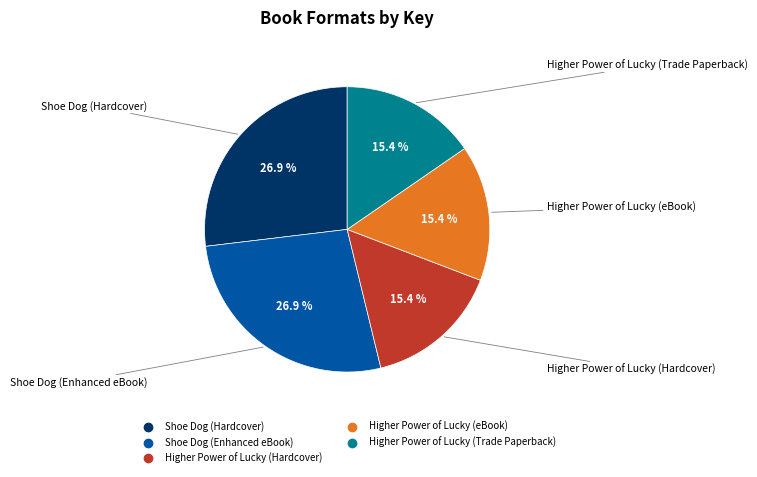

To the nearest percent, what is the difference between the largest and smallest slice percentages?

11%